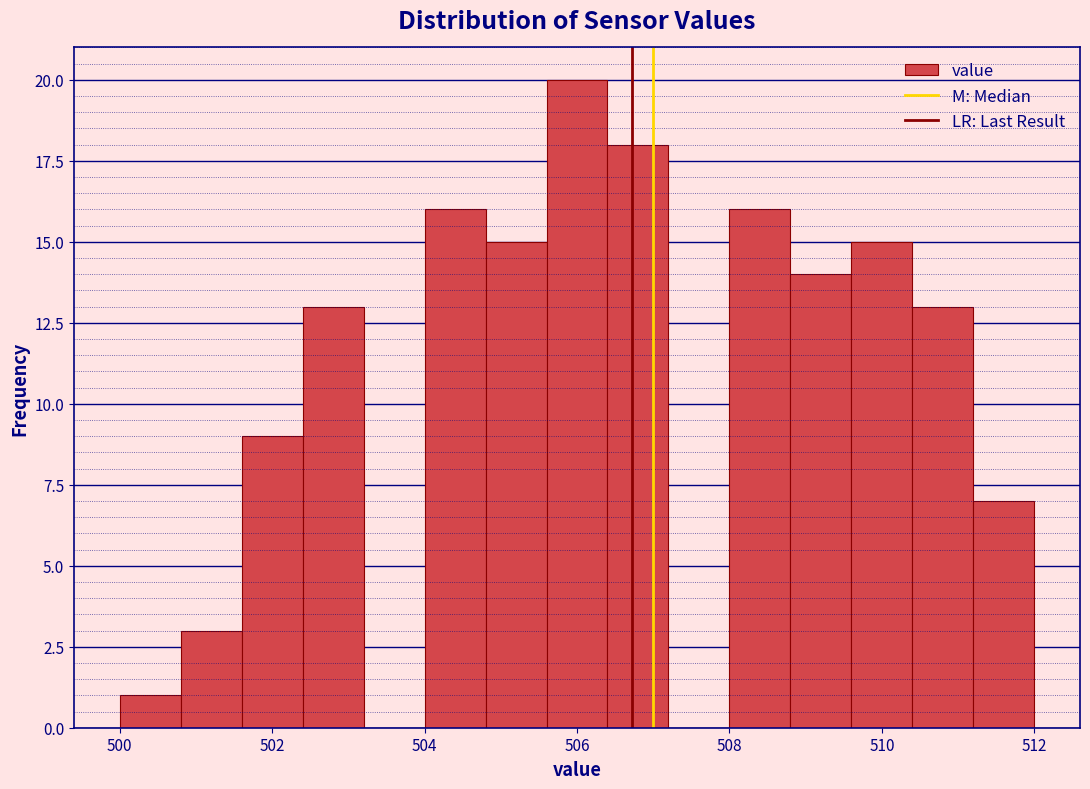

Reading left to right, list every bar in this chart as the range it spans on the x-axis followed by its height. The values are not printed on the chart, so give them approximately, as read against the axis.

500.0 to 500.8: 1
500.8 to 501.6: 3
501.6 to 502.4: 9
502.4 to 503.2: 13
503.2 to 504.0: 0
504.0 to 504.8: 16
504.8 to 505.6: 15
505.6 to 506.4: 20
506.4 to 507.2: 18
507.2 to 508.0: 0
508.0 to 508.8: 16
508.8 to 509.6: 14
509.6 to 510.4: 15
510.4 to 511.2: 13
511.2 to 512.0: 7